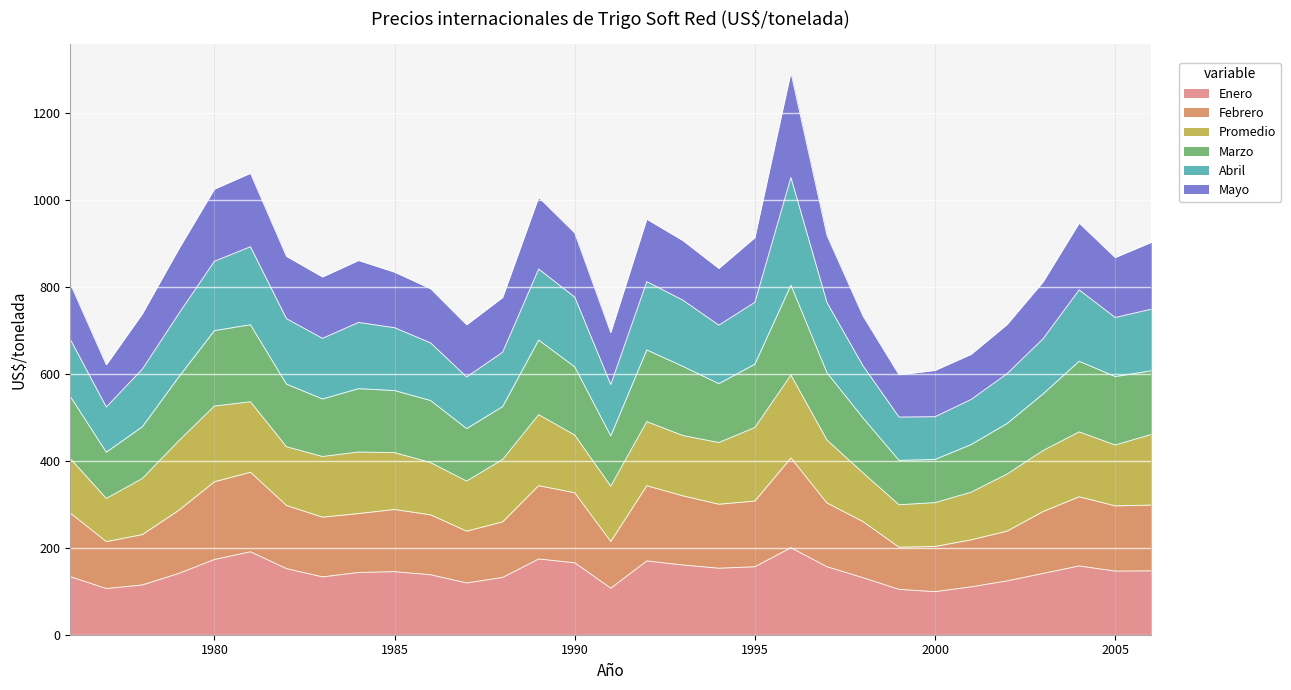

What is the maximum value for Enero?

200.2